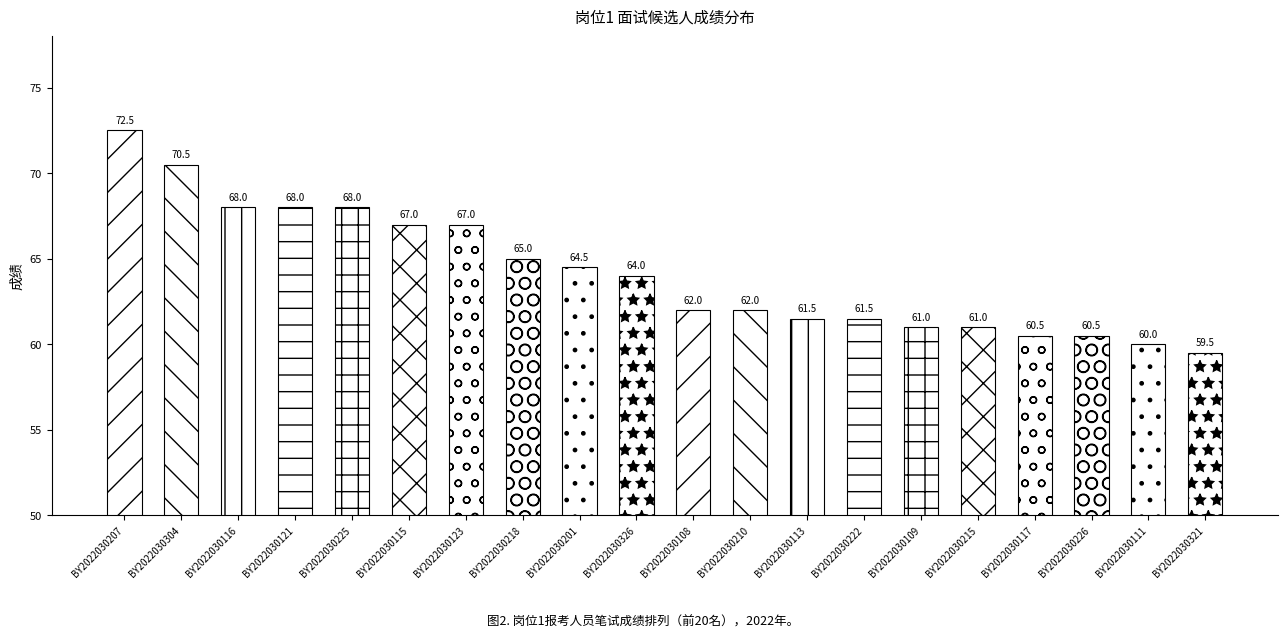

Reading right to left, extract all data points from this chart.

BY2022030321=59.5	BY2022030111=60.0	BY2022030226=60.5	BY2022030117=60.5	BY2022030215=61.0	BY2022030109=61.0	BY2022030222=61.5	BY2022030113=61.5	BY2022030210=62.0	BY2022030108=62.0	BY2022030326=64.0	BY2022030201=64.5	BY2022030218=65.0	BY2022030123=67.0	BY2022030115=67.0	BY2022030225=68.0	BY2022030121=68.0	BY2022030116=68.0	BY2022030304=70.5	BY2022030207=72.5